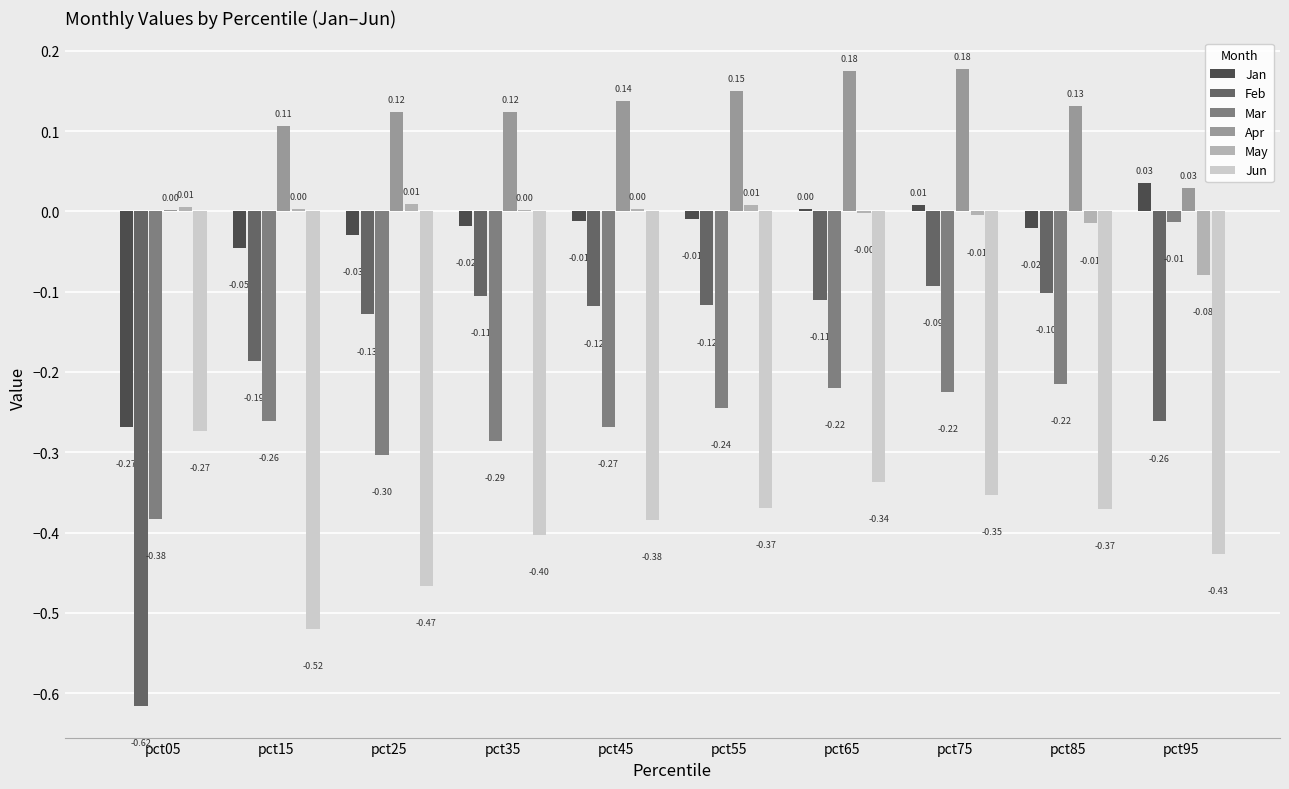

How many groups of bars are there?

10